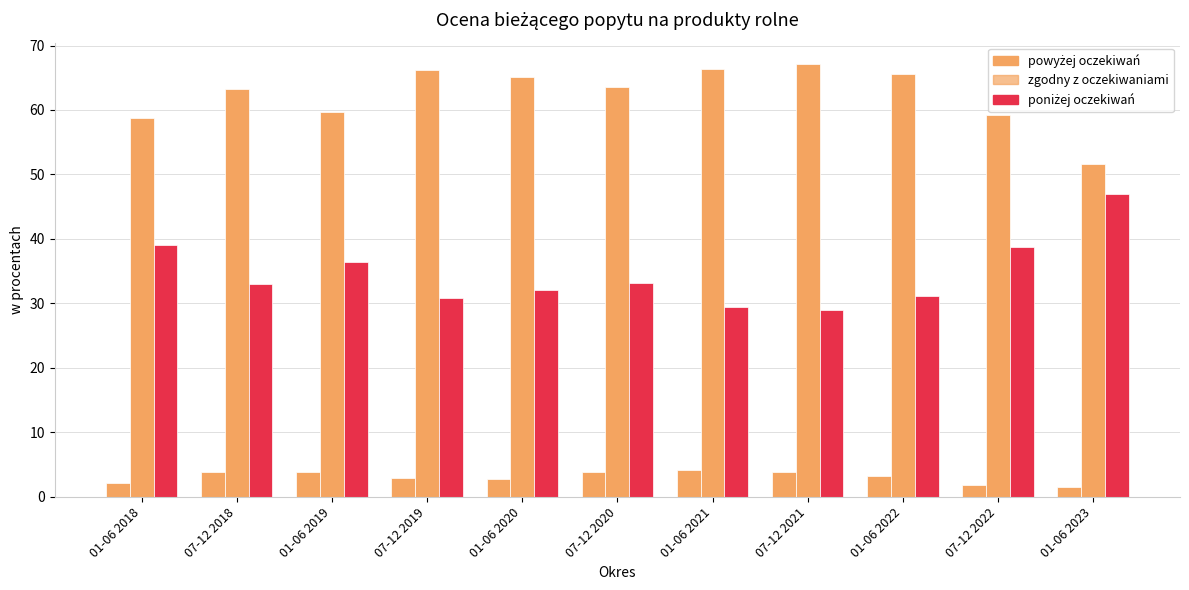

What is the minimum value for zgodny z oczekiwaniami?

51.6